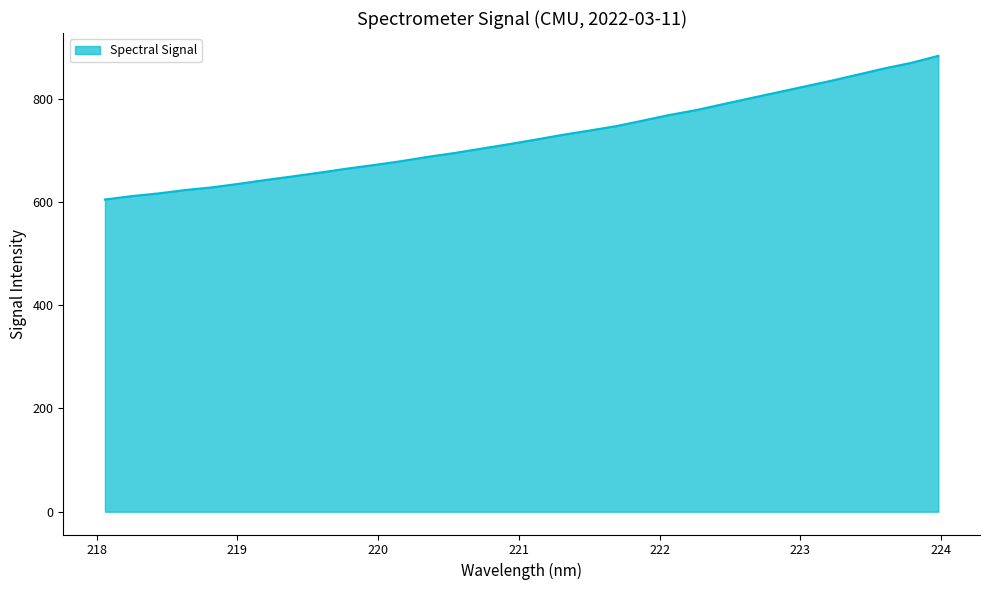

Does the chart have visible grid lines?

No